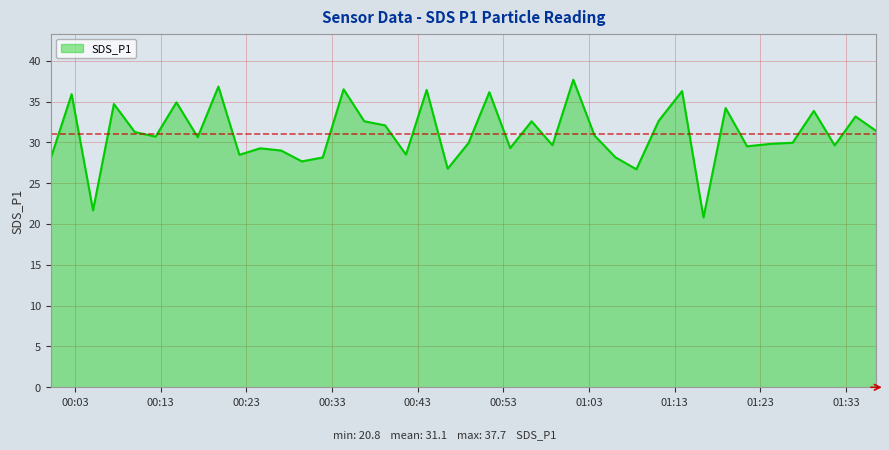

How many lines are shown in the chart?

1